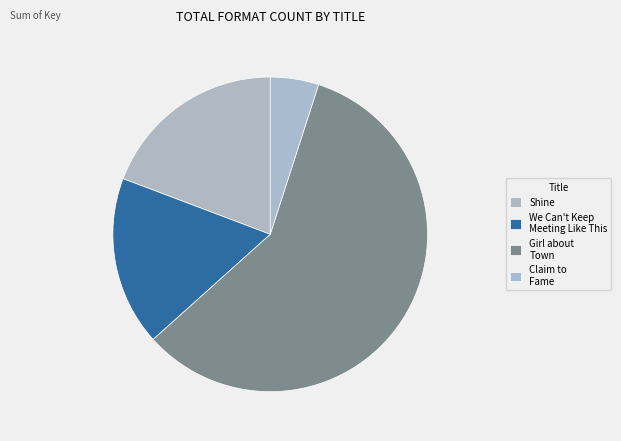

How many slices are in this pie chart?

4